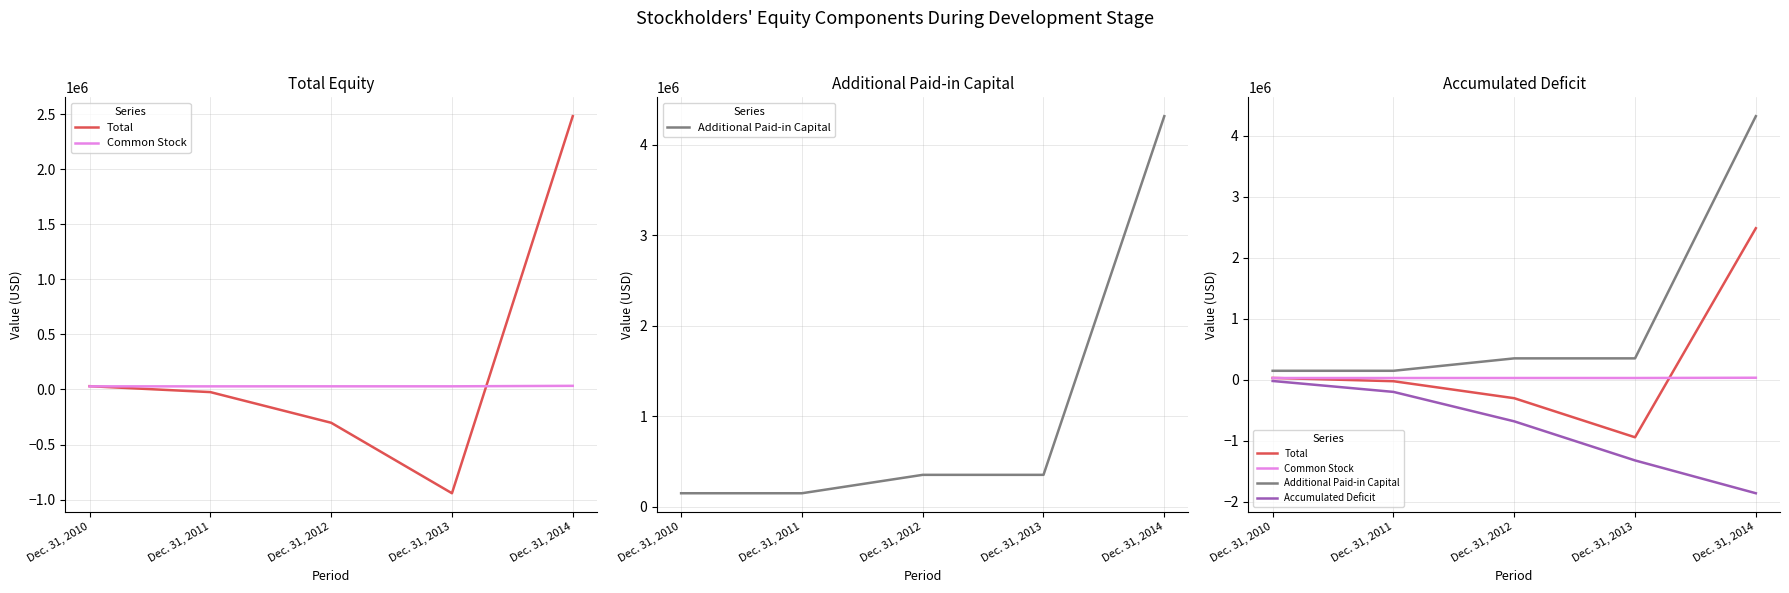

True or false: Common Stock and Accumulated Deficit intersect in this chart.

False